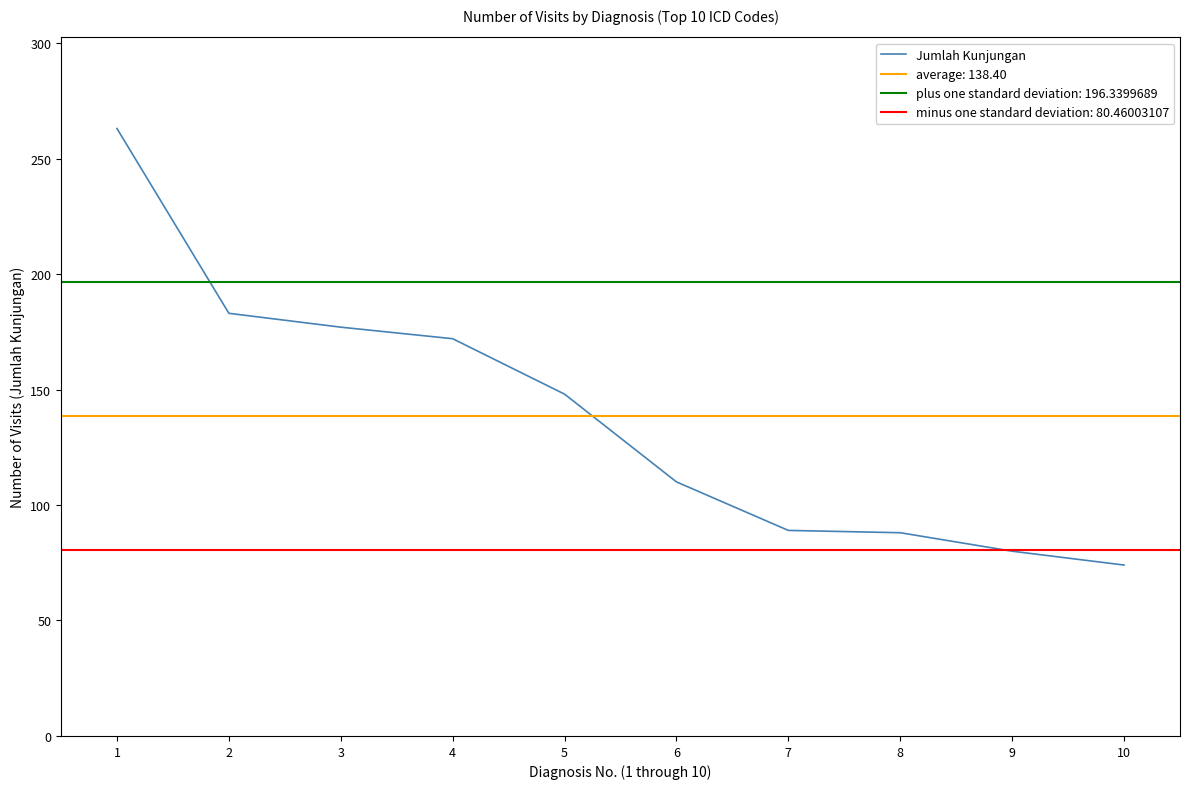

Rank the categories by value from lowest to highest.

10, 9, 8, 7, 6, 5, 4, 3, 2, 1